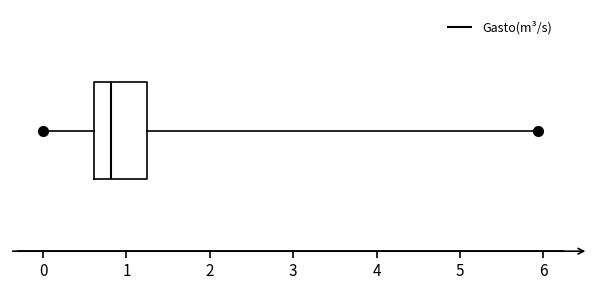

Where does the median line of the box sit on the x-axis? The values are not printed on the chart, so give them approximately, as read against the axis.

0.8